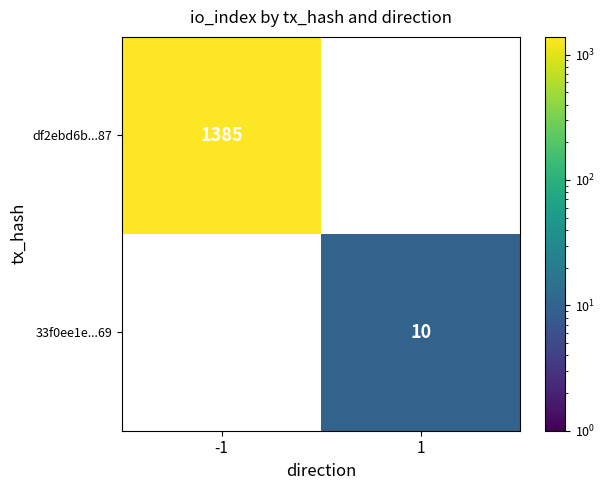

True or false: df2ebd6b...87 has a value of 1385 at -1.

True